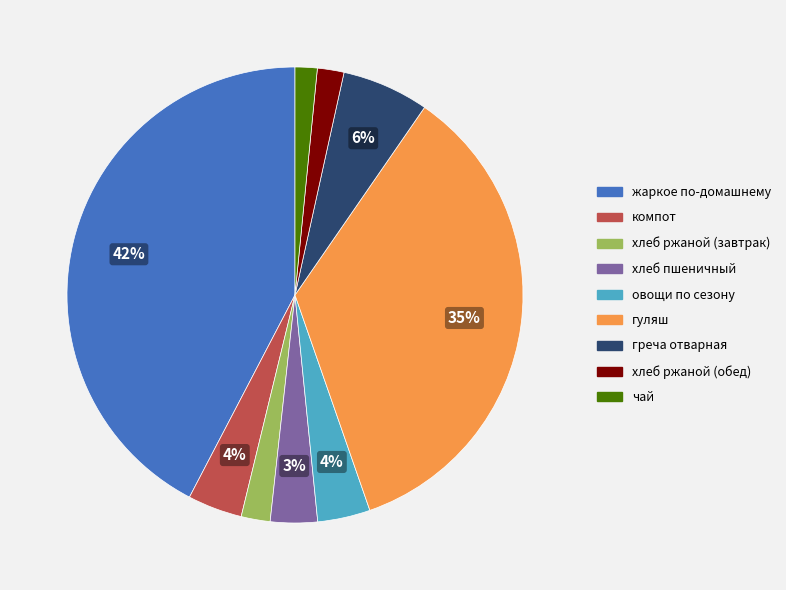

How many slices are in this pie chart?

9